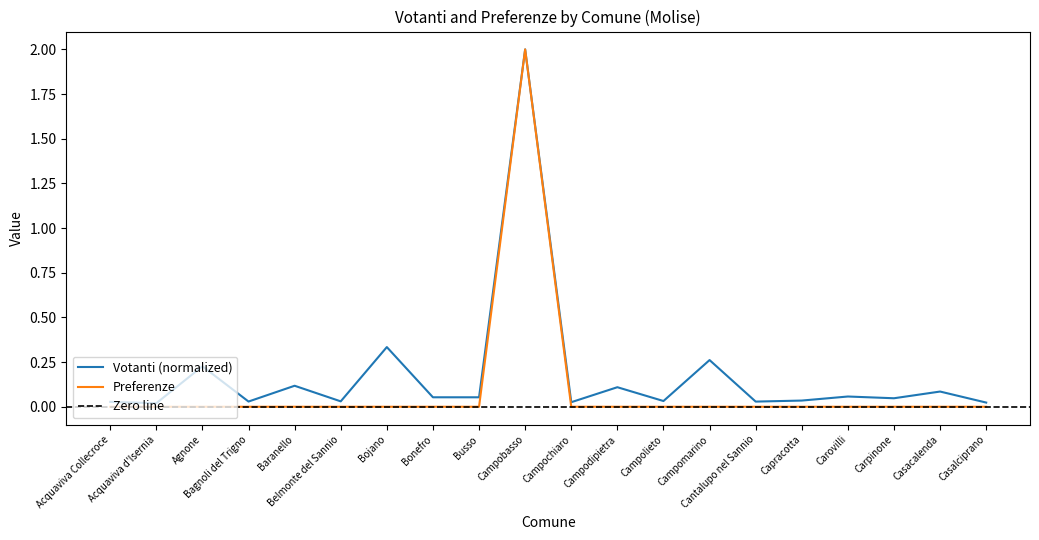

What is the difference between the maximum and minimum values in the Preferenze series?

2.0